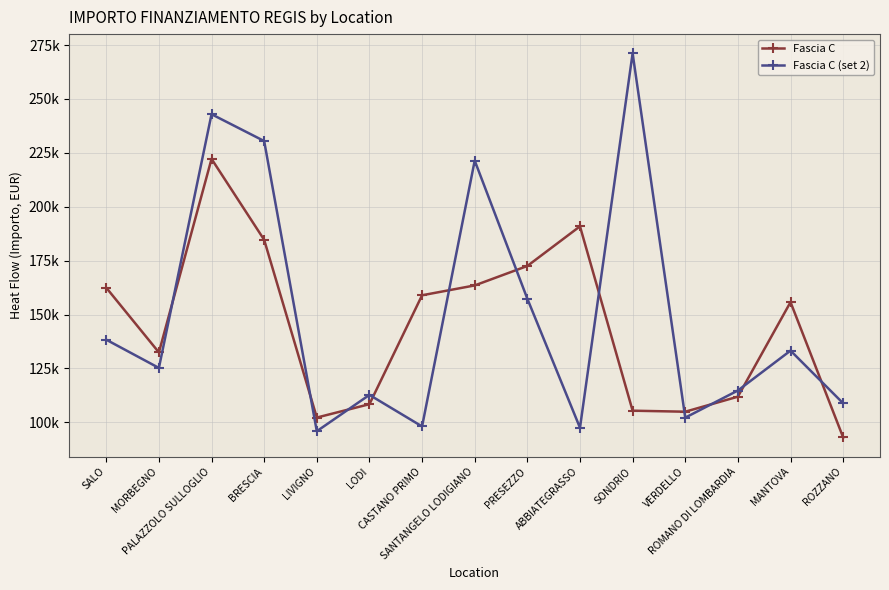

At how many categories does at least one series exceed 249225?

1